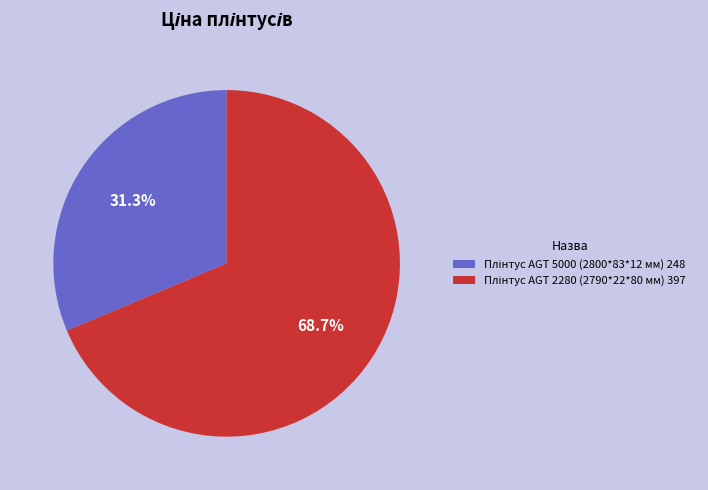

Does any single category account for the majority?

Yes